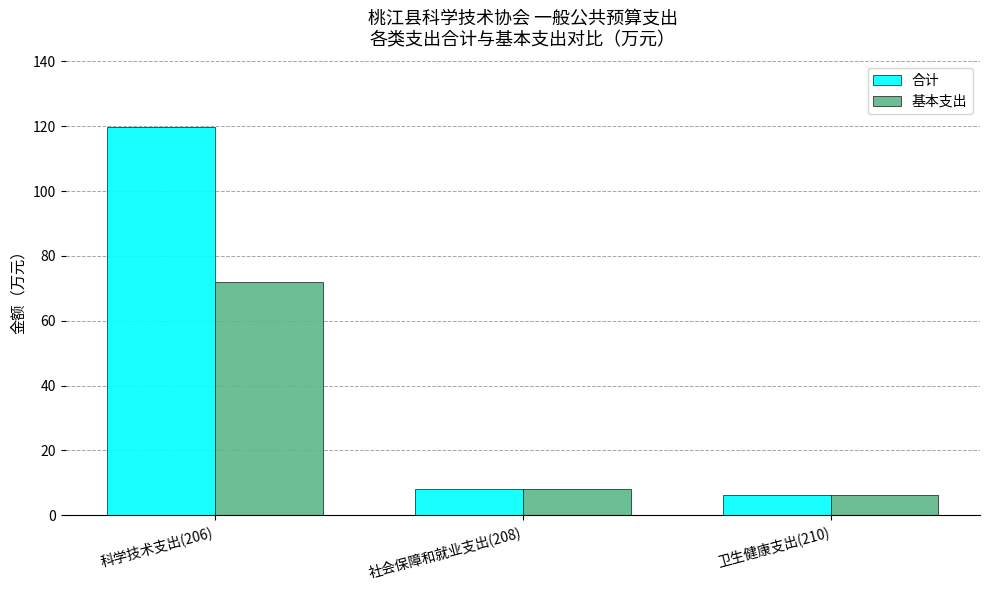

What position from the right is 卫生健康支出(210)?

1